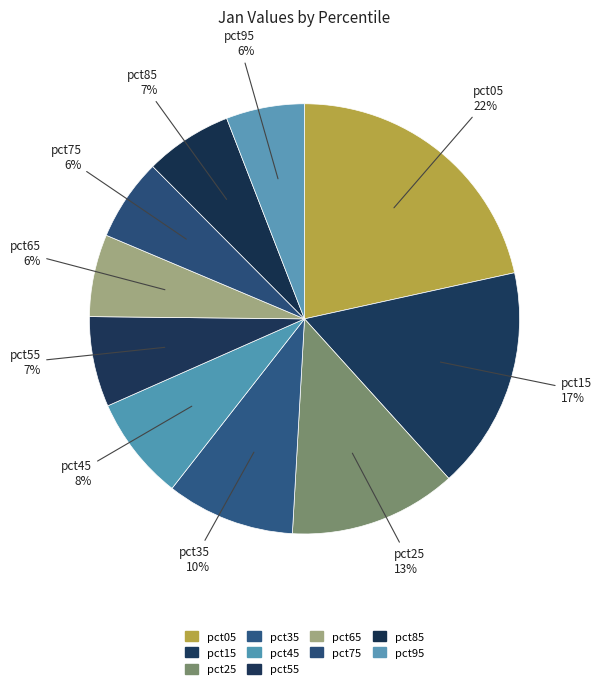

Which category has the smallest portion of the pie?

pct95